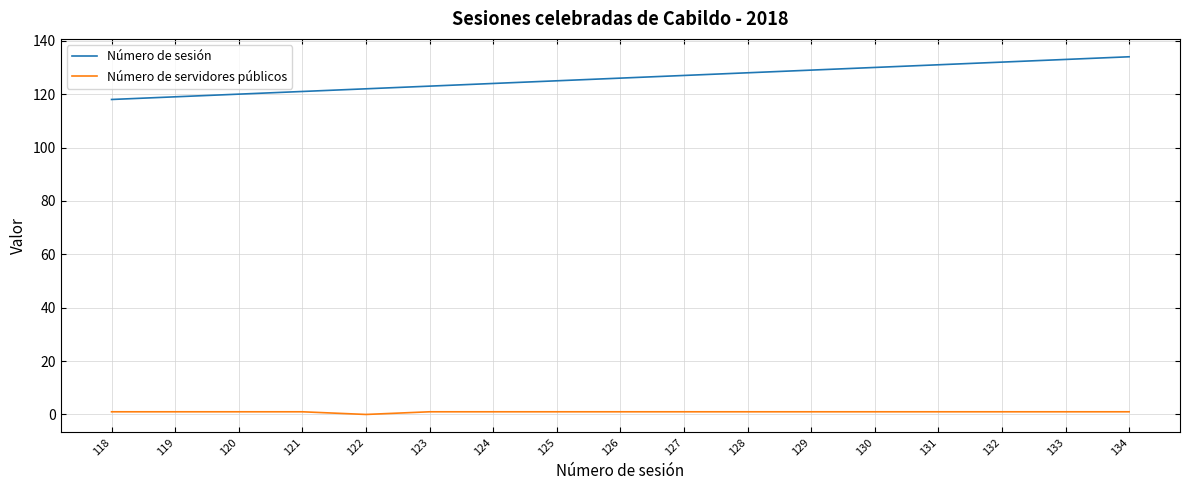

Rank the series at 119 from highest to lowest value.

Número de sesión, Número de servidores públicos